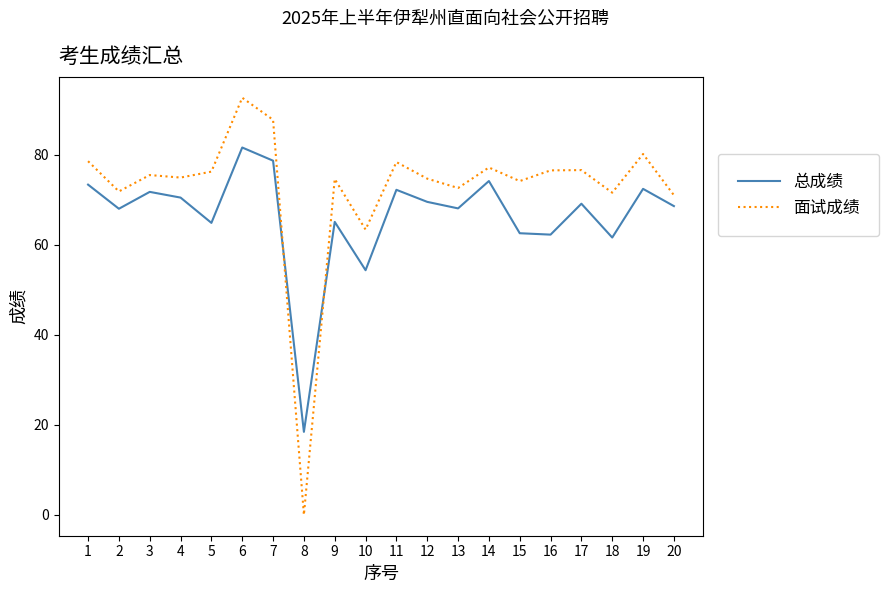

At 18, list the series in order from smallest to largest.

总成绩, 面试成绩